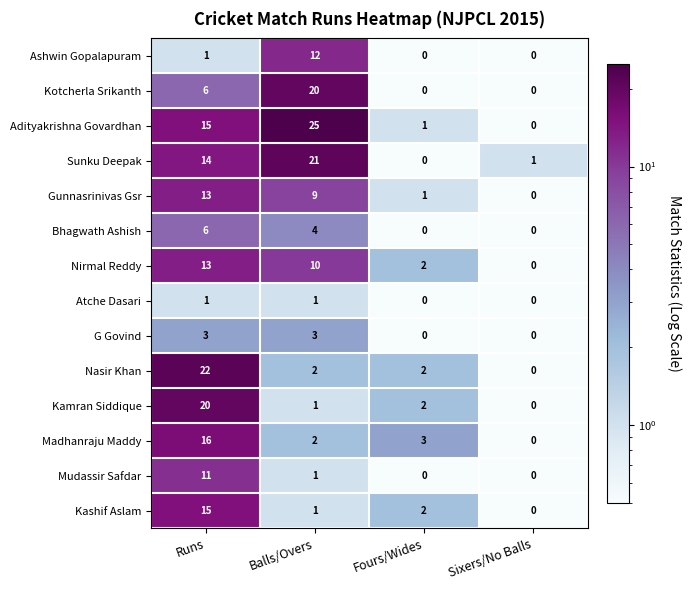

Between Runs and Balls/Overs, which series saw the biggest shift?

Nasir Khan